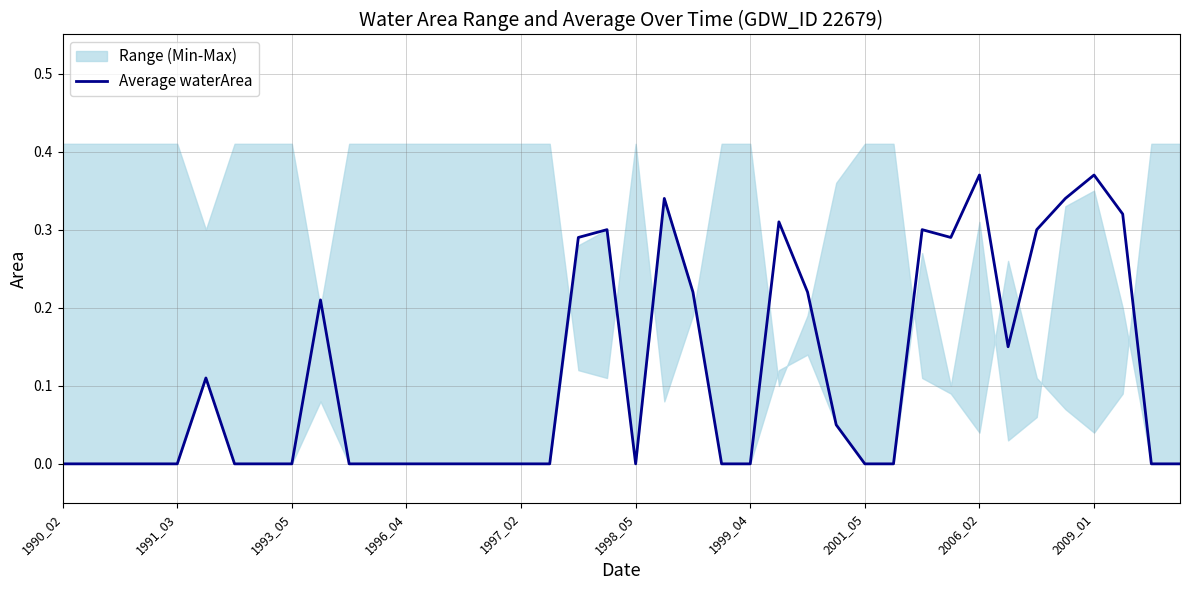

Reading left to right, list all the values displayed in this chart.

0.0	0.0	0.0	0.0	0.0	0.1	0.0	0.0	0.0	0.2	0.0	0.0	0.0	0.0	0.0	0.0	0.0	0.0	0.3	0.3	0.0	0.3	0.2	0.0	0.0	0.3	0.2	0.1	0.0	0.0	0.3	0.3	0.4	0.1	0.3	0.3	0.4	0.3	0.0	0.0